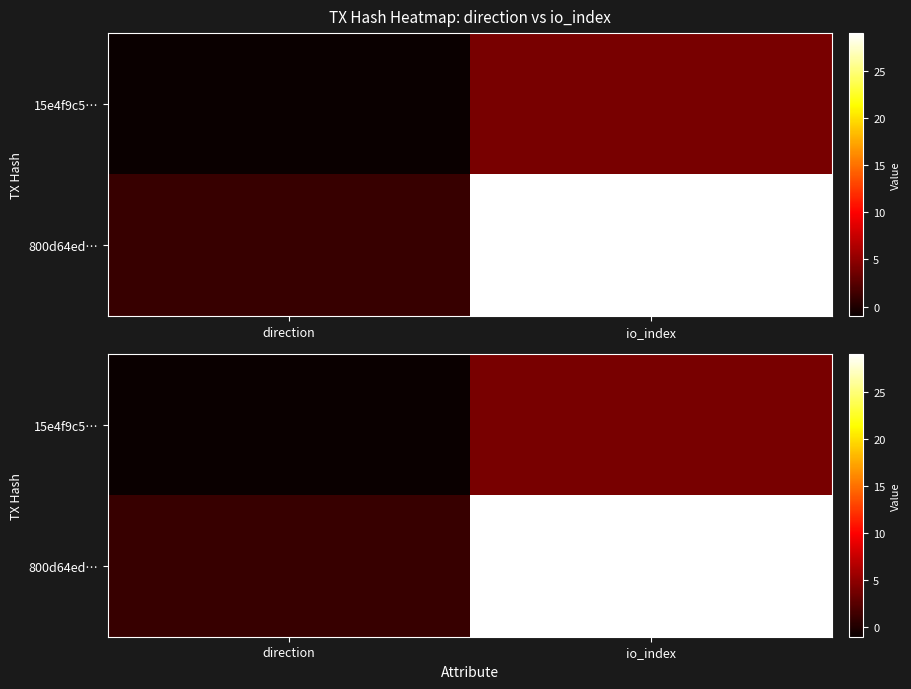

Rank the series by their maximum value, from highest to lowest.

800d64ed…, 15e4f9c5…